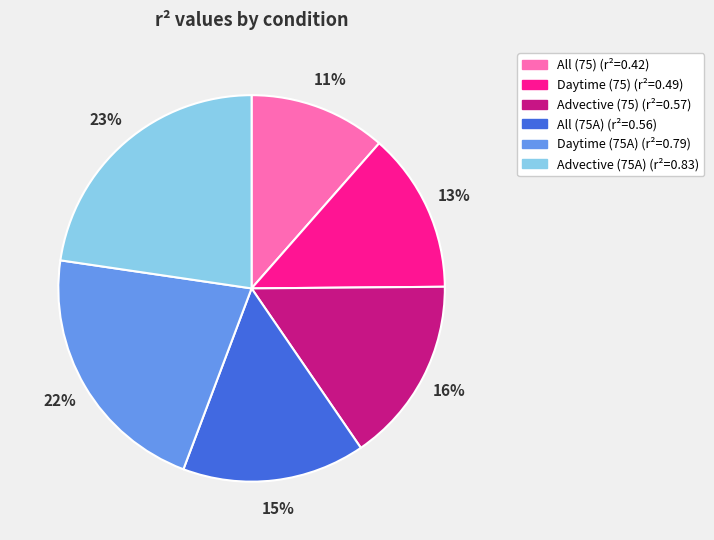

Is Advective (75) the majority of the pie?

No